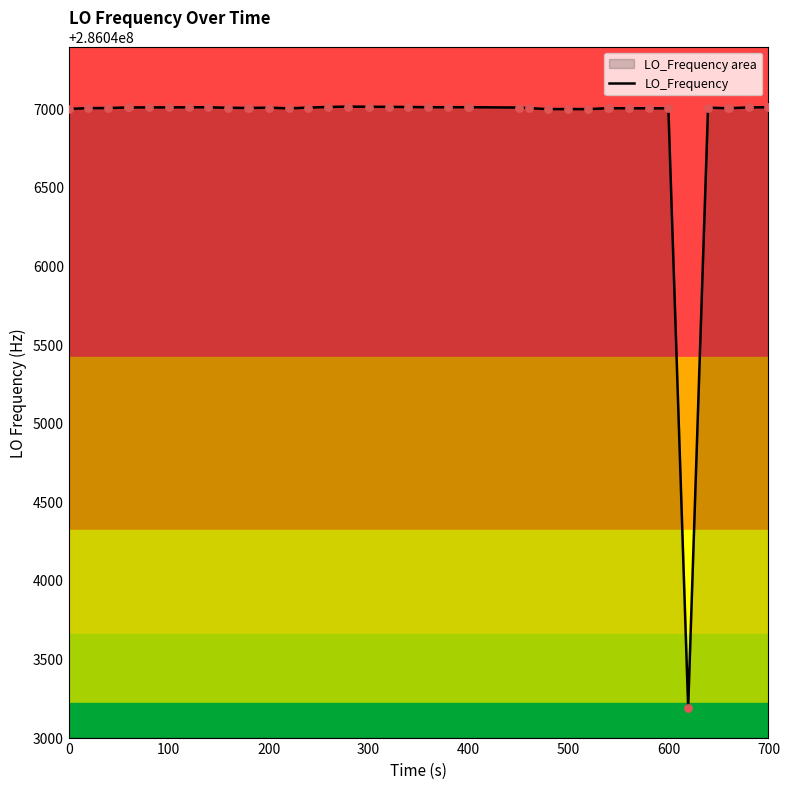

The value of LO_Frequency at 700 is 195887363.2. True or false?

False